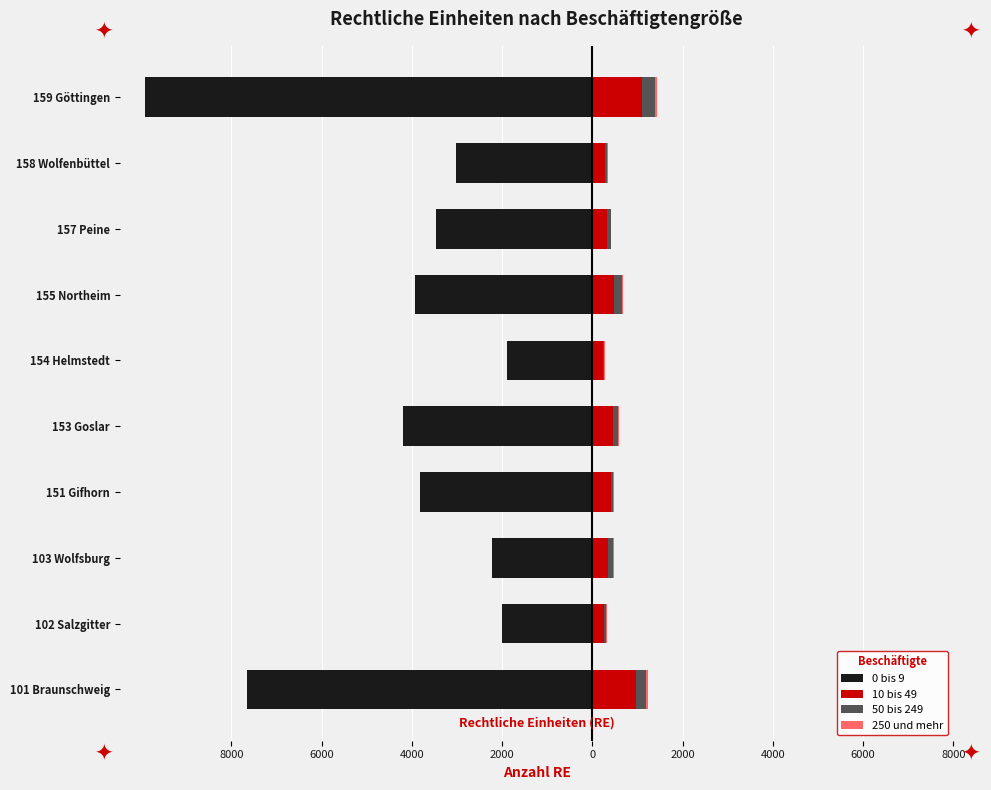

What is the average value of the 50 bis 249 series?

118